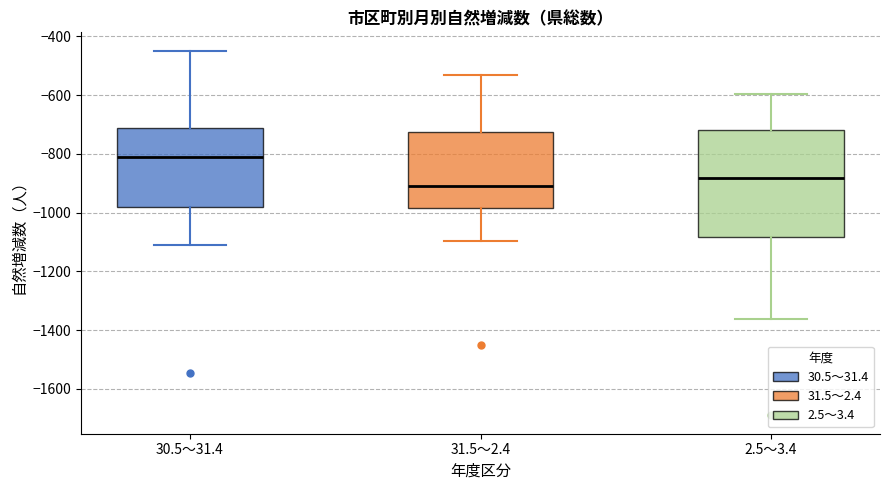

Reading left to right, read every box against the y-axis: the position of its median line, the range the box covers, and the ends of its whiskers. The values are not printed on the chart, so give them approximately, as read against the axis.

30.5～31.4: median -800, box -980 to -720, whiskers -1100 to -440
31.5～2.4: median -900, box -980 to -720, whiskers -1100 to -520
2.5～3.4: median -880, box -1080 to -720, whiskers -1360 to -600